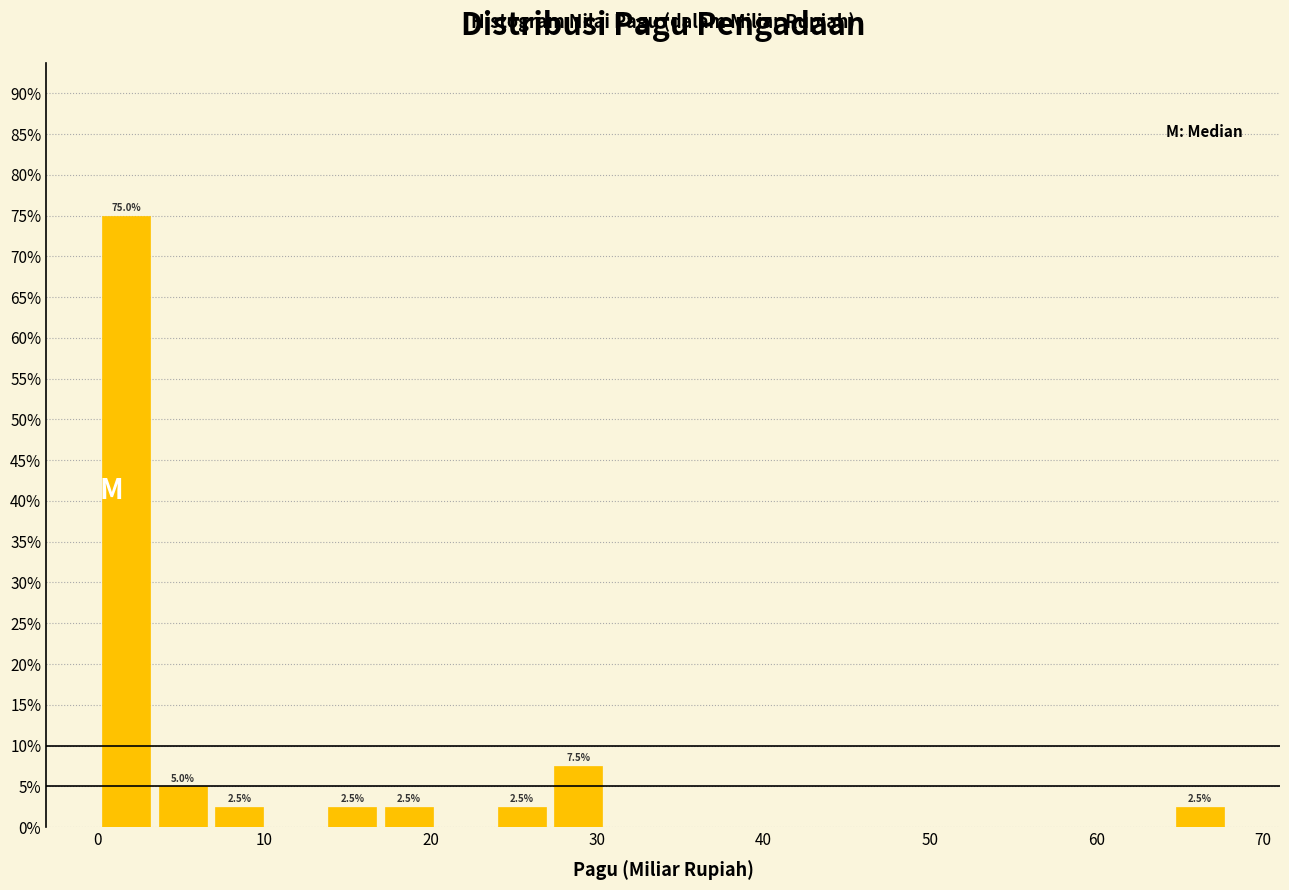

Around what value on the x-axis is the tallest bar? Give the approximate position of its centre, as read against the axis.

2